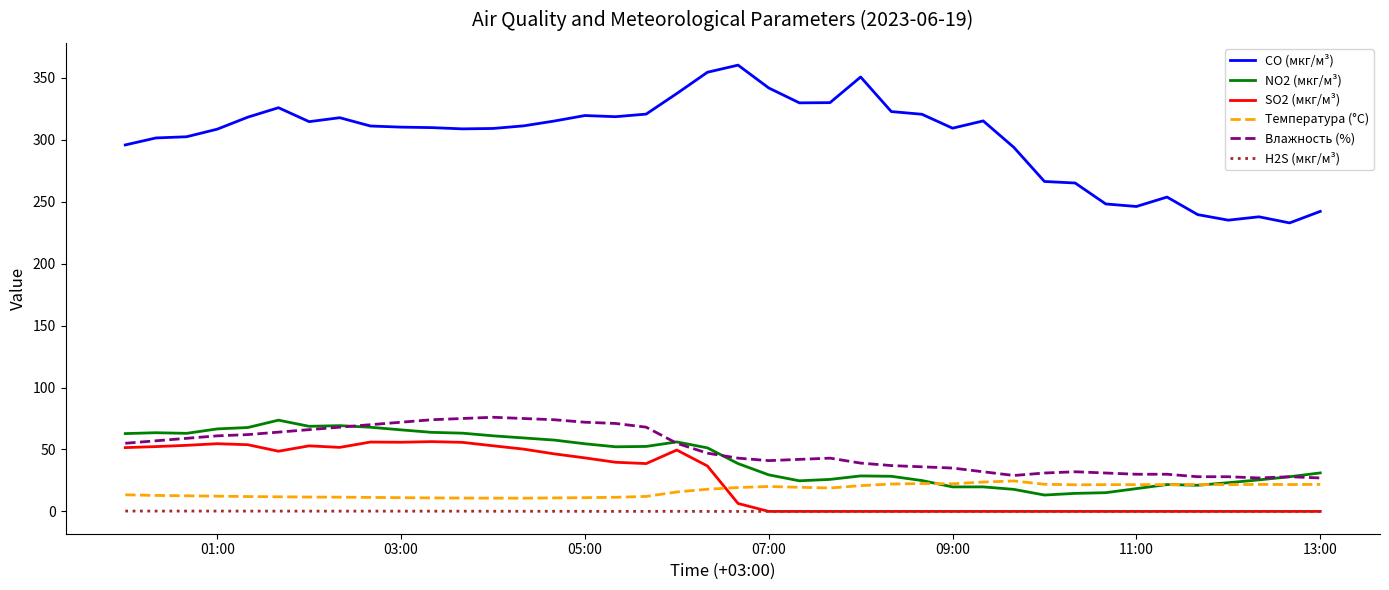

Which series has the widest spread of values?

CO (мкг/м³)